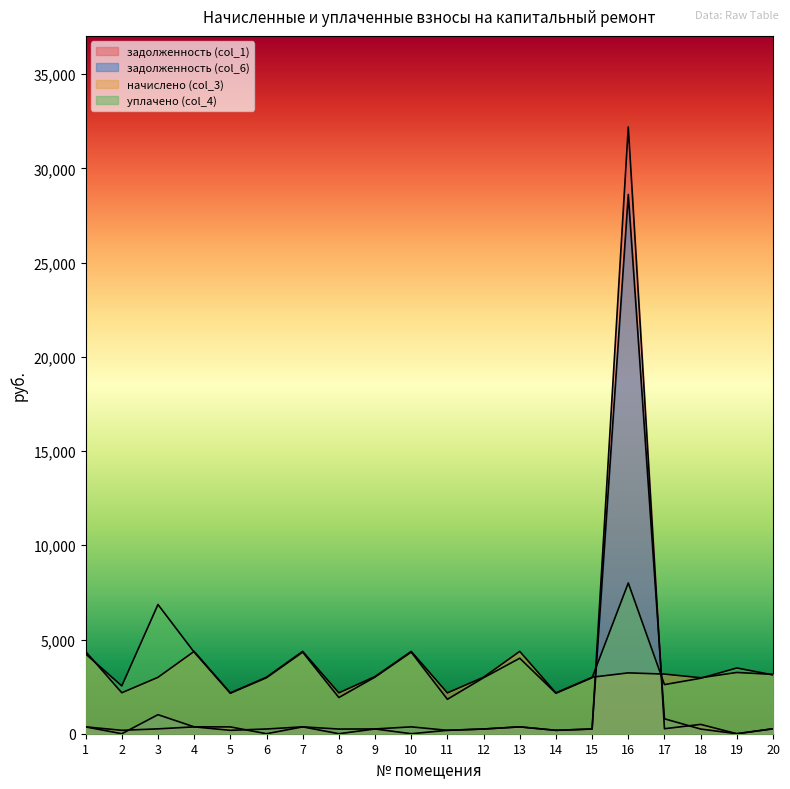

True or false: уплачено (col_4) and задолженность (col_6) cross at least once.

True